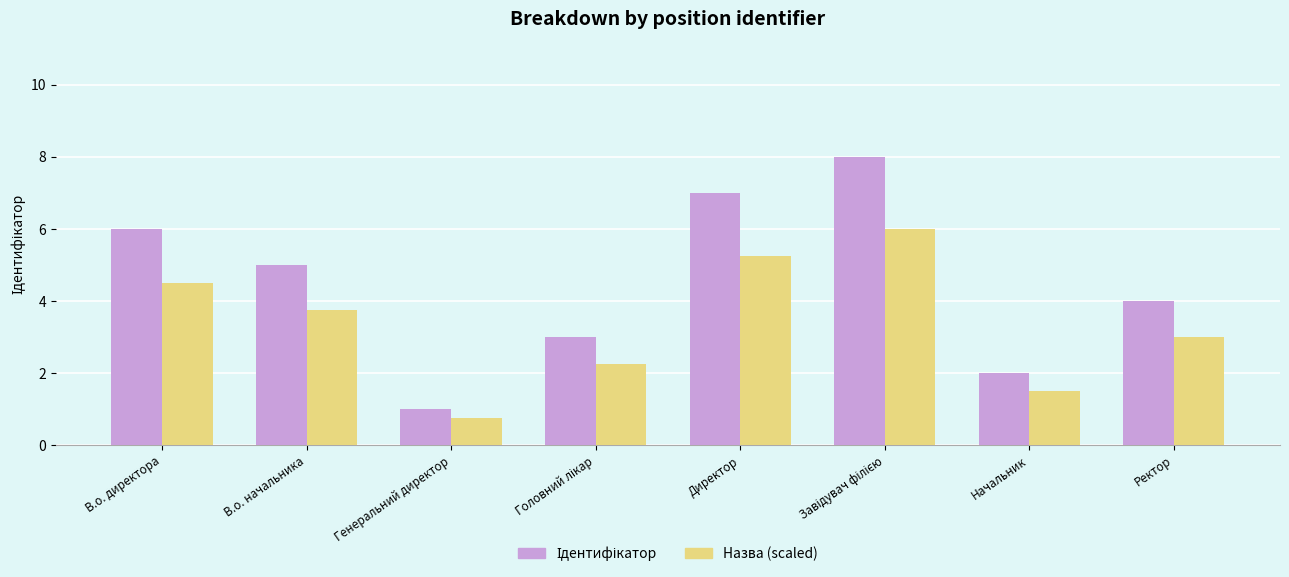

The value of Назва (scaled) at Ректор is 4.4. True or false?

False